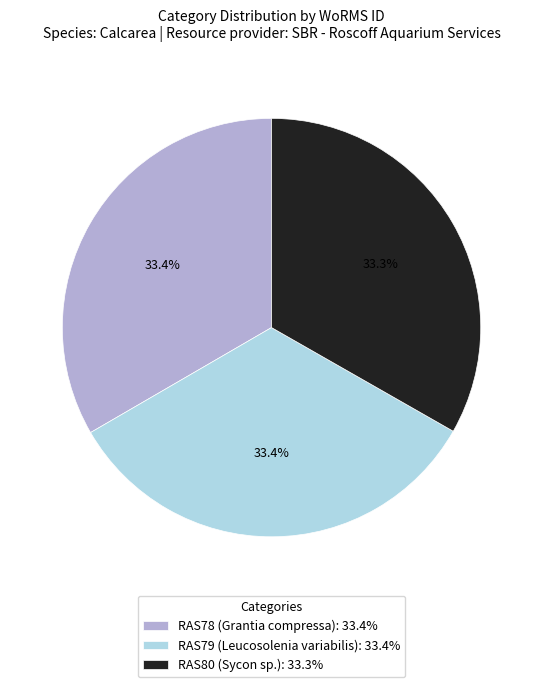

Does RAS79 (Leucosolenia variabilis) represent more than half of the total?

No